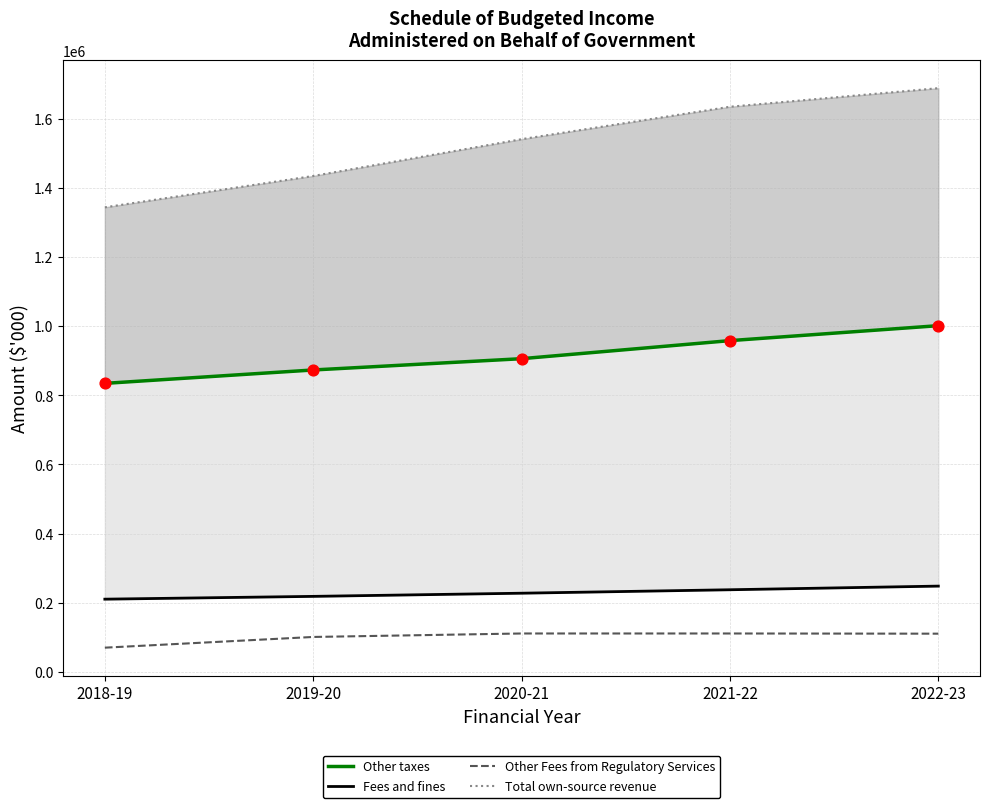

What is the total value across all series at 2019-20?

2626956